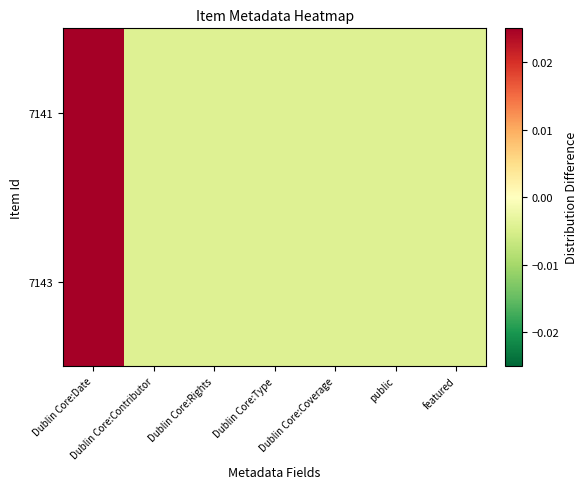

List the series in order of their peak value, lowest first.

7141, 7143